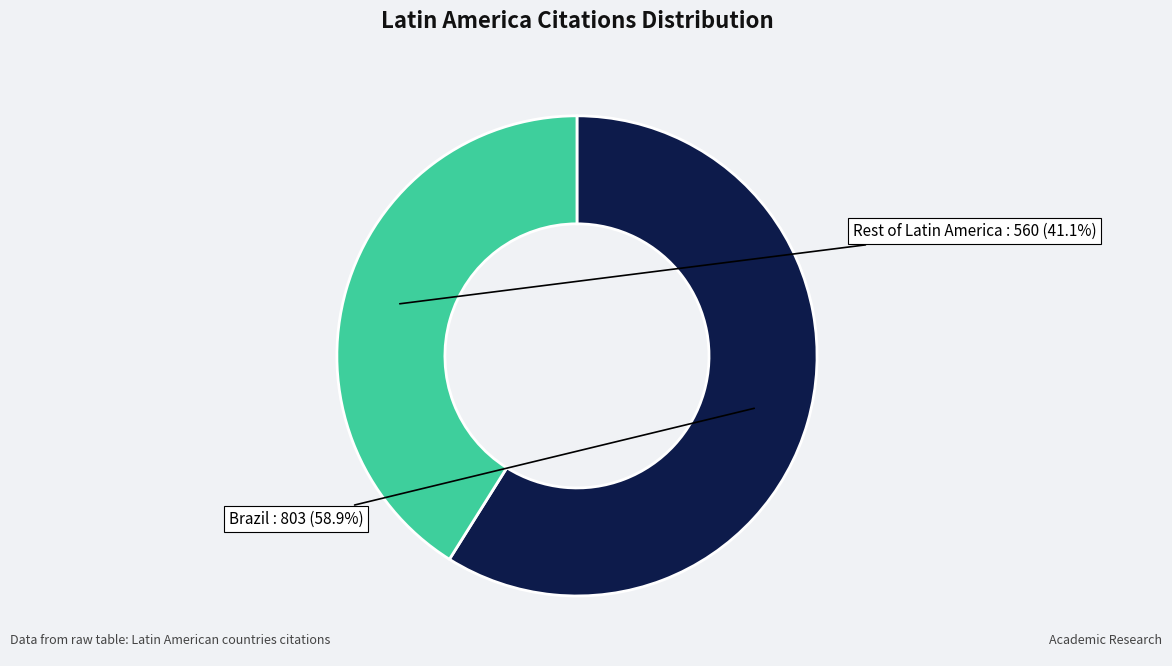

Does any single category account for the majority?

Yes